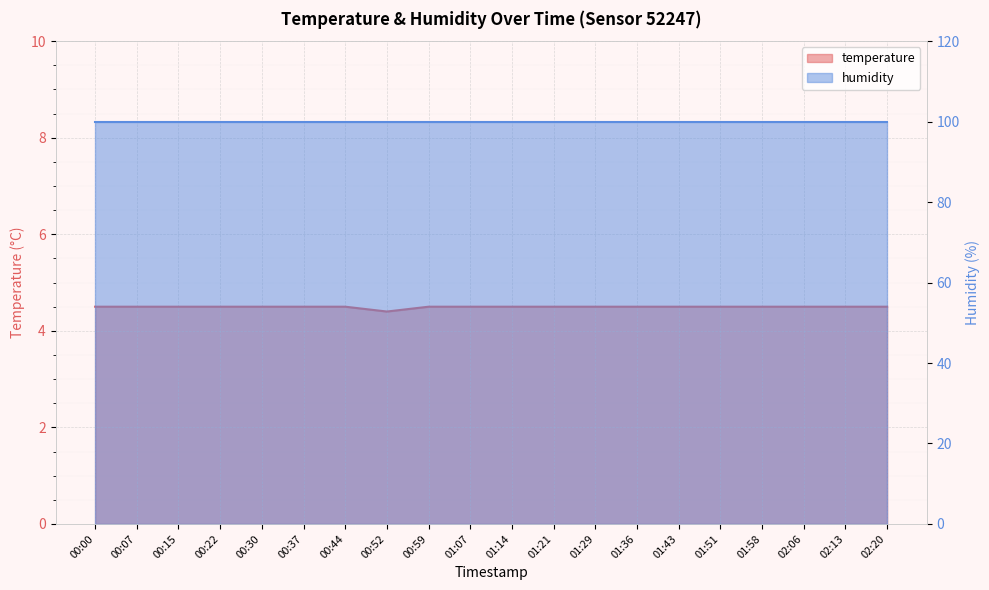

What is the average value?

4.5